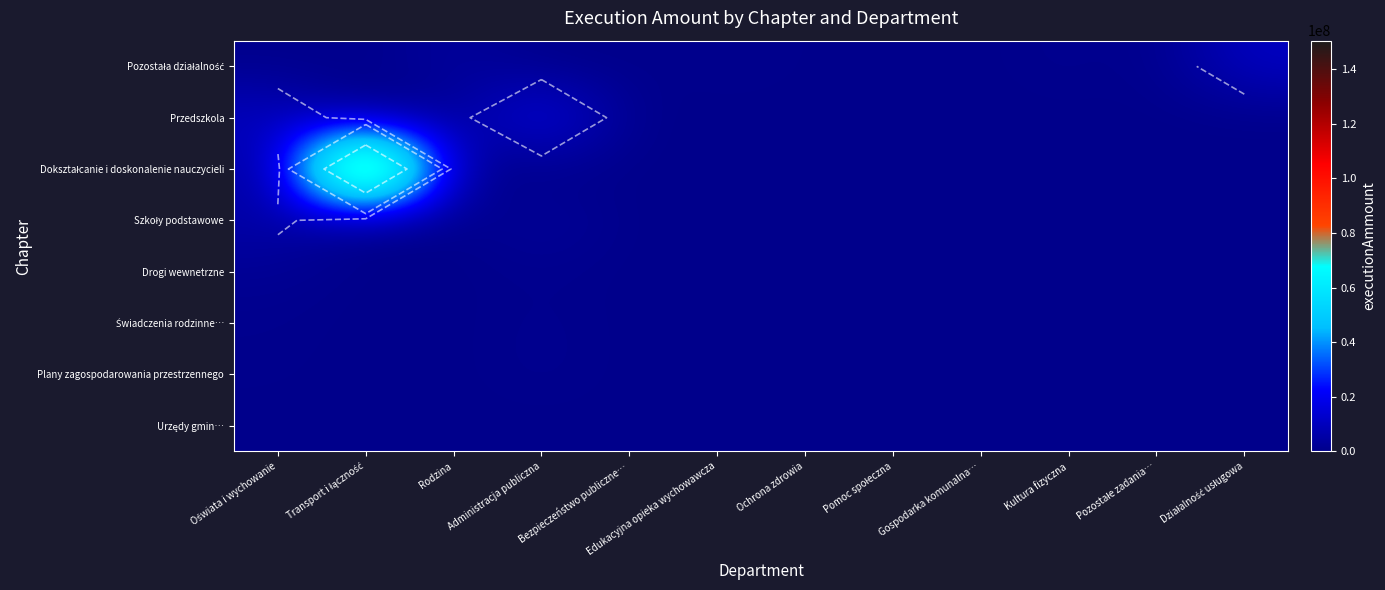

At which category is the sum across all series the highest?

Transport i łączność